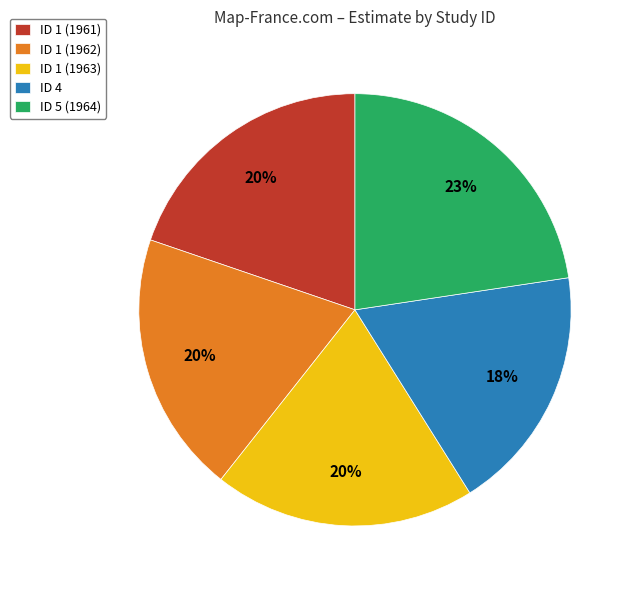

Between ID 5 (1964) and ID 4, which is larger?

ID 5 (1964)